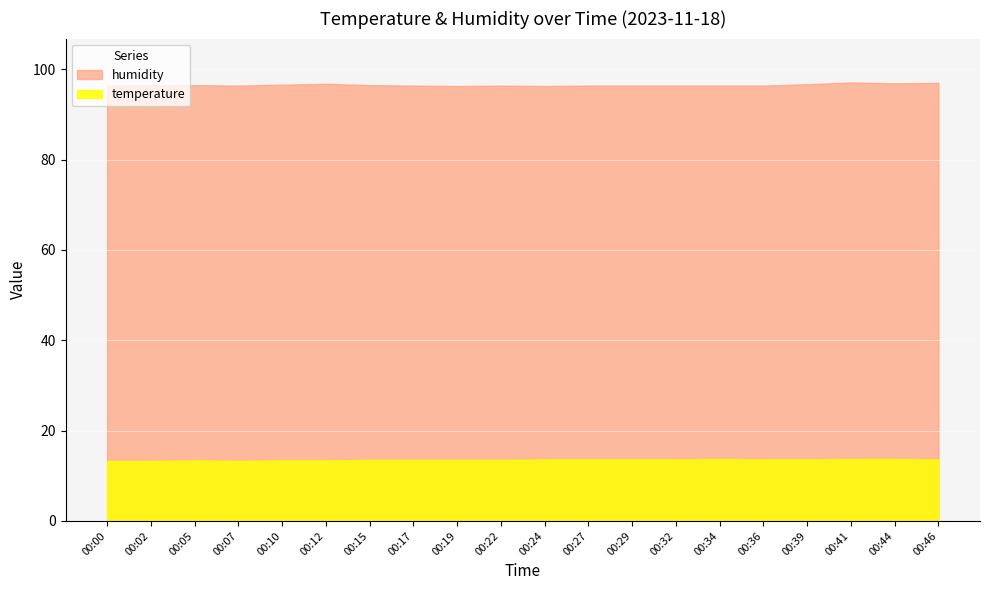

What is the difference between the humidity values at 00:36 and 00:46?

0.6